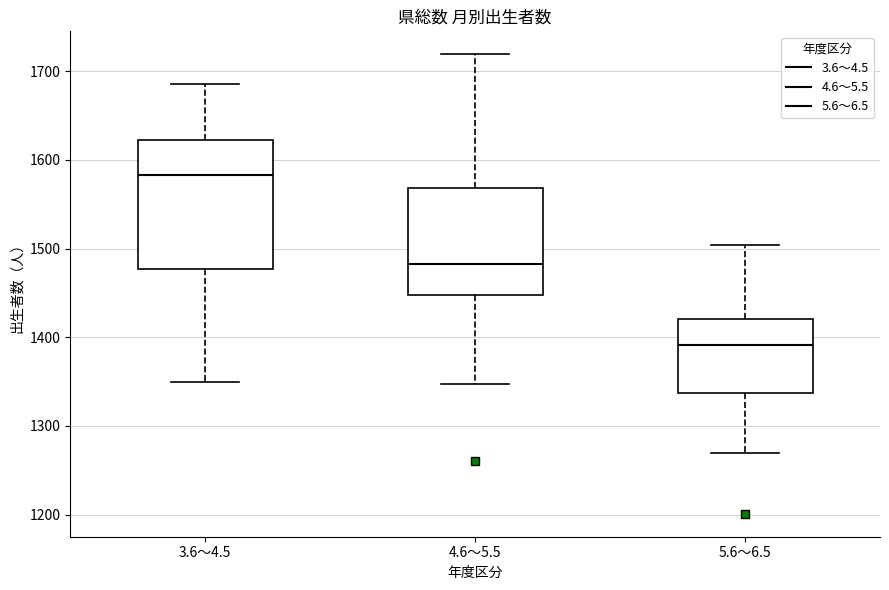

Where does the lower whisker of the box for 5.6～6.5 end on the y-axis? The values are not printed on the chart, so give them approximately, as read against the axis.

1270